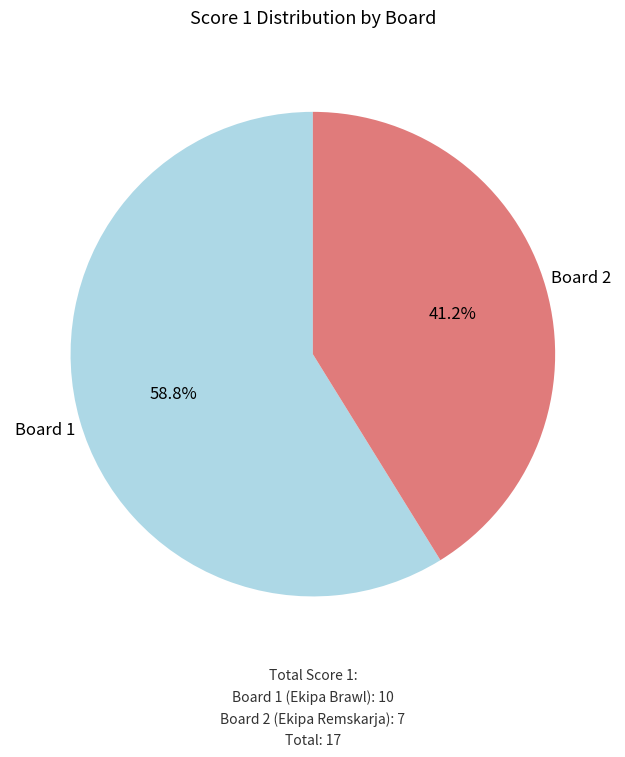

Approximately how many times larger is the value at Board 1 compared to Board 2?

1.4